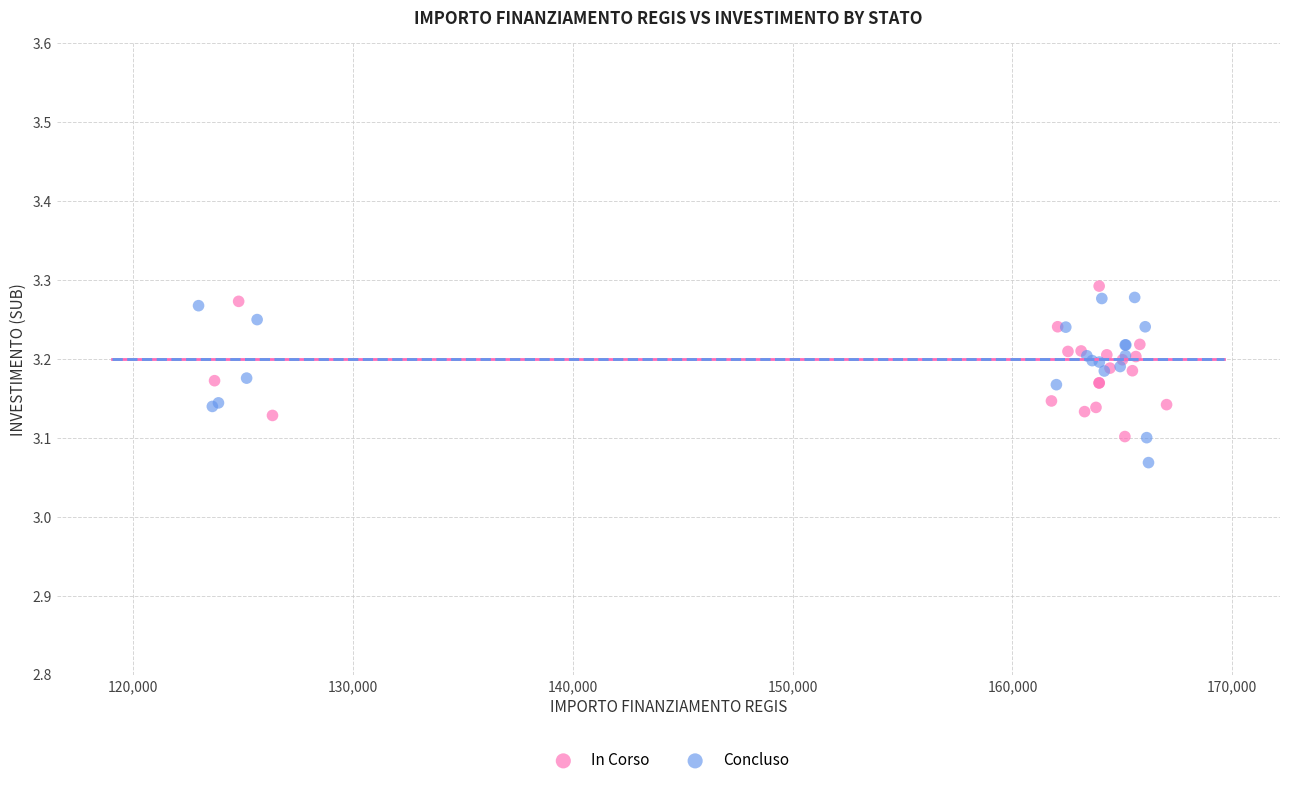

Which series contains the lowest Y value?

Concluso